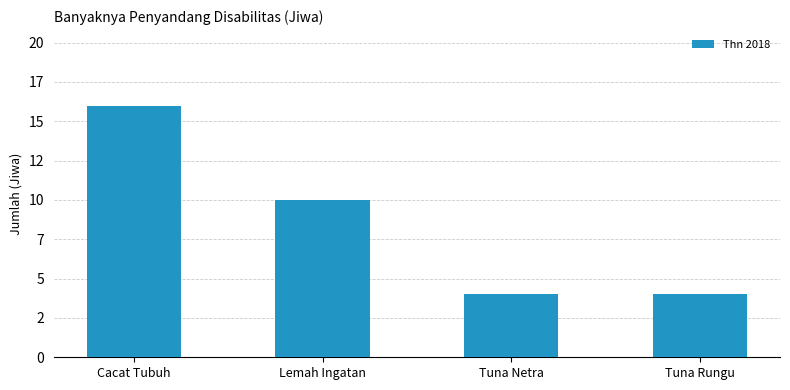

Reading left to right, extract all data points from this chart.

Cacat Tubuh=16	Lemah Ingatan=10	Tuna Netra=4	Tuna Rungu=4